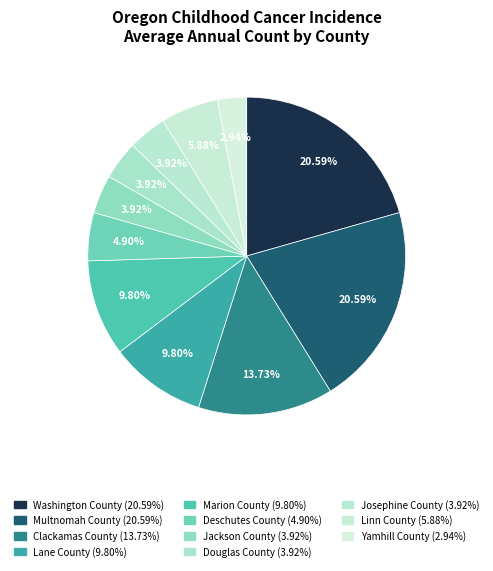

Which category has the biggest portion of the pie?

Washington County